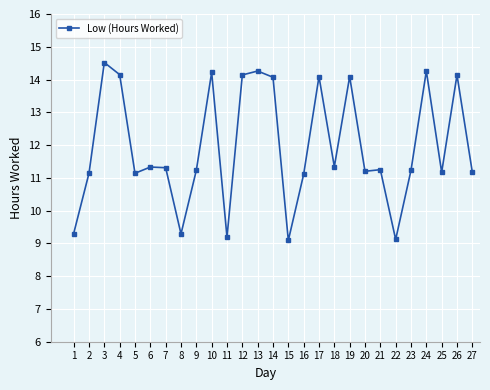

What is the sum of the values at 22 and 4?

23.3